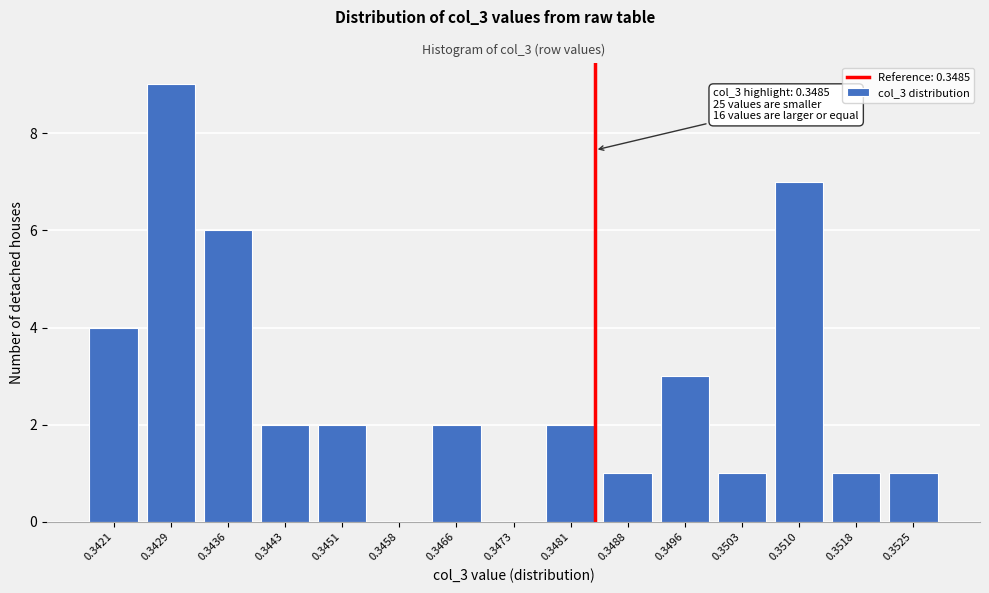

Reading right to left, list all the values displayed in this chart.

0.3525=1	0.3518=1	0.3510=7	0.3503=1	0.3496=3	0.3488=1	0.3481=2	0.3473=0	0.3466=2	0.3458=0	0.3451=2	0.3443=2	0.3436=6	0.3429=9	0.3421=4